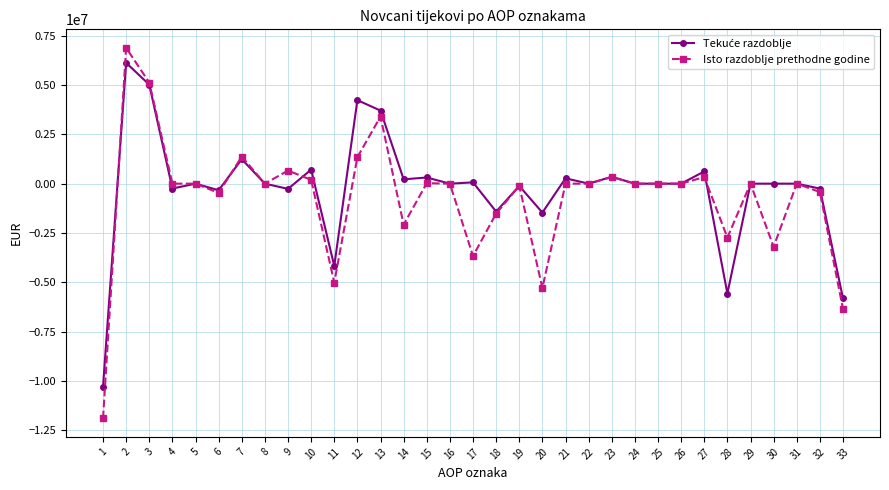

True or false: Isto razdoblje prethodne godine has more than 1 interior local peaks.

True